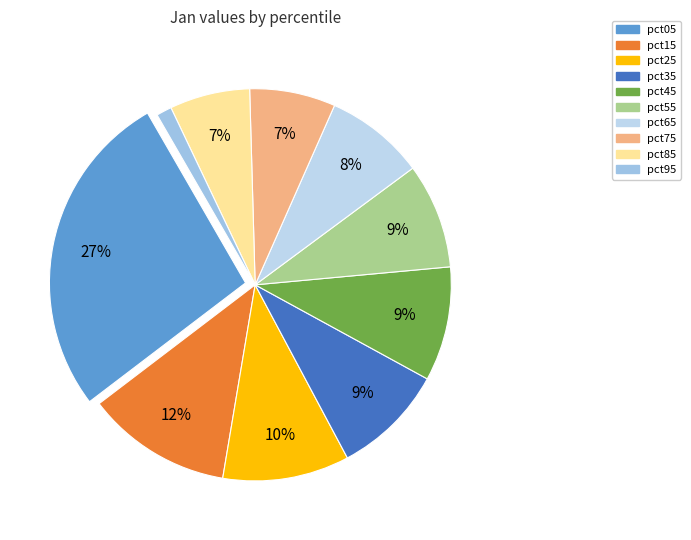

What percentage is the pct75 slice, to the nearest percent?

7%